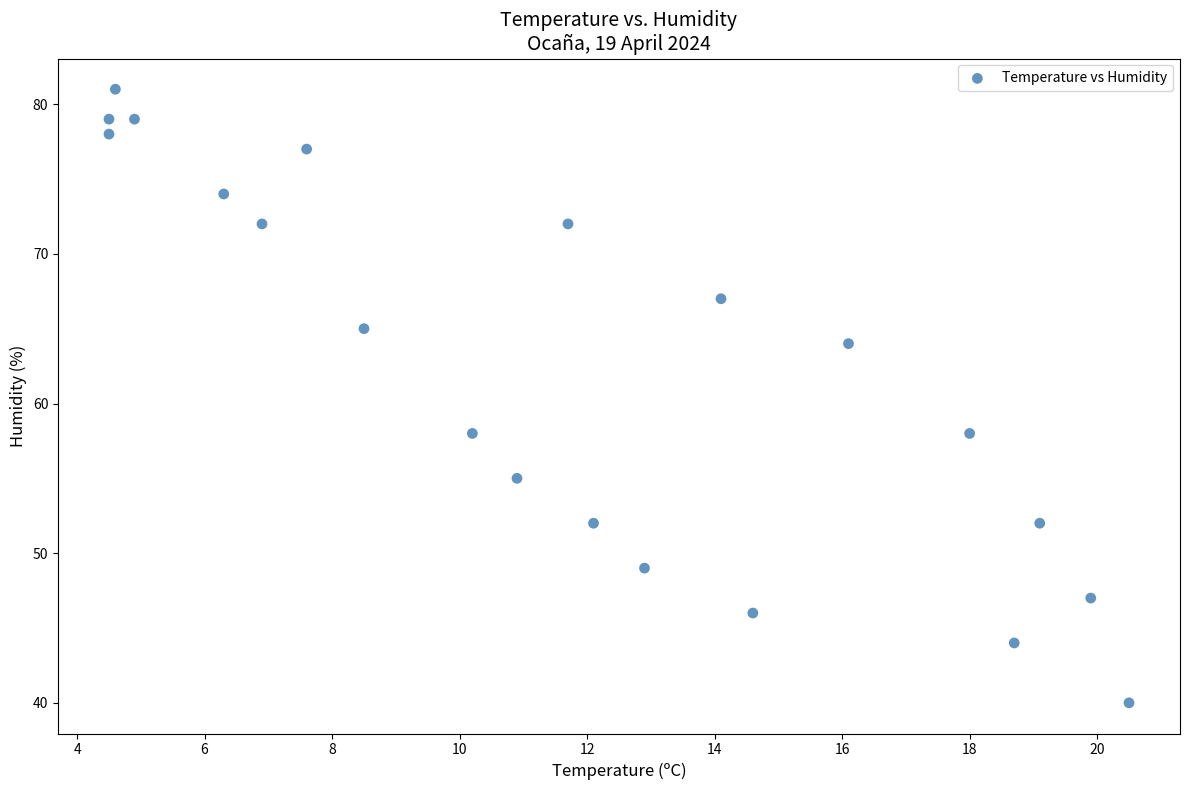

What is the range of Y values (max minus min)?

41